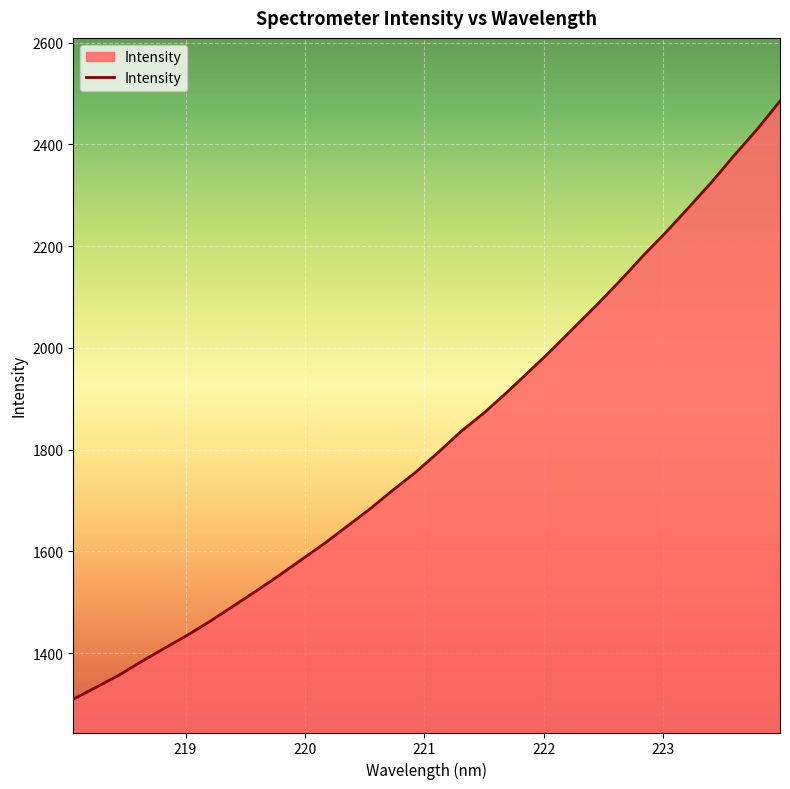

What is the difference between the maximum and minimum values?

1175.6